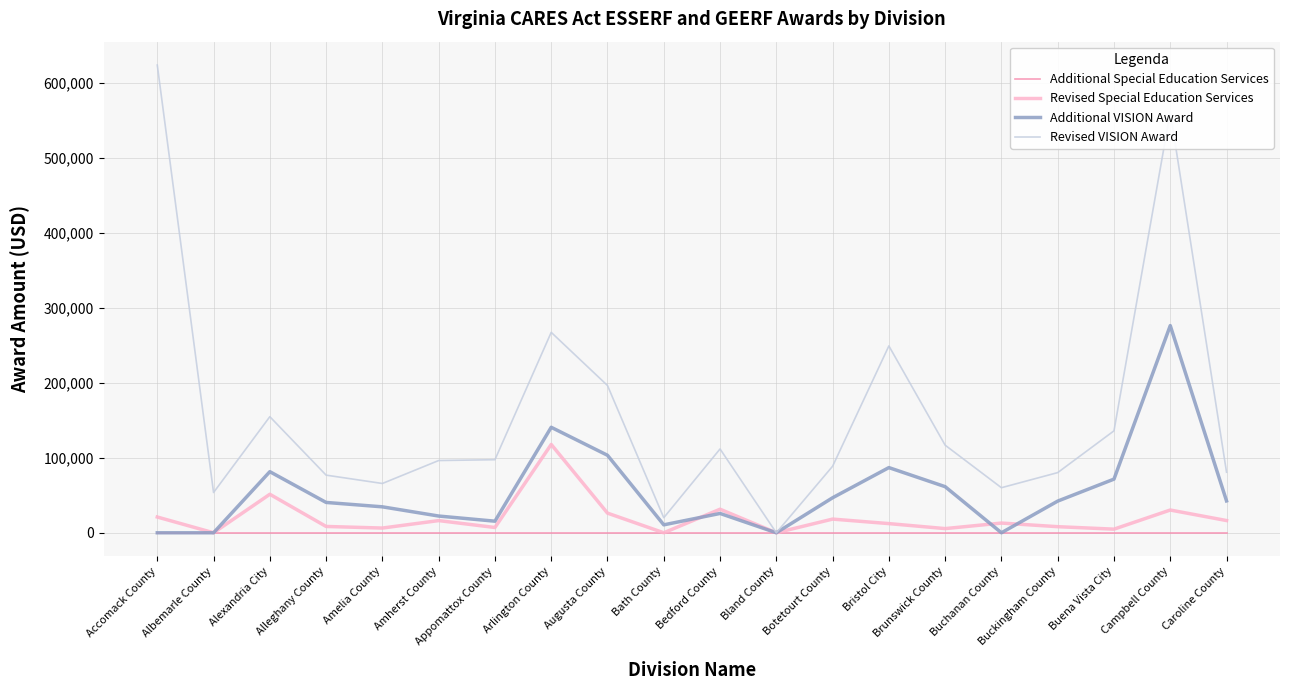

True or false: Revised Special Education Services has more than 1 points higher than both neighbors.

True